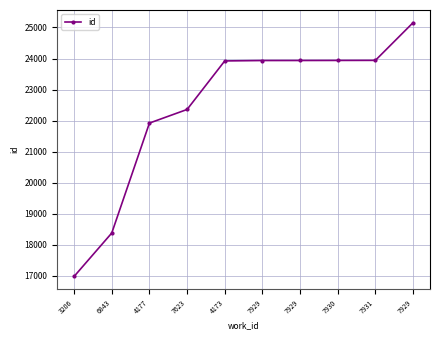

True or false: the data has more than 0 interior local peaks.

False